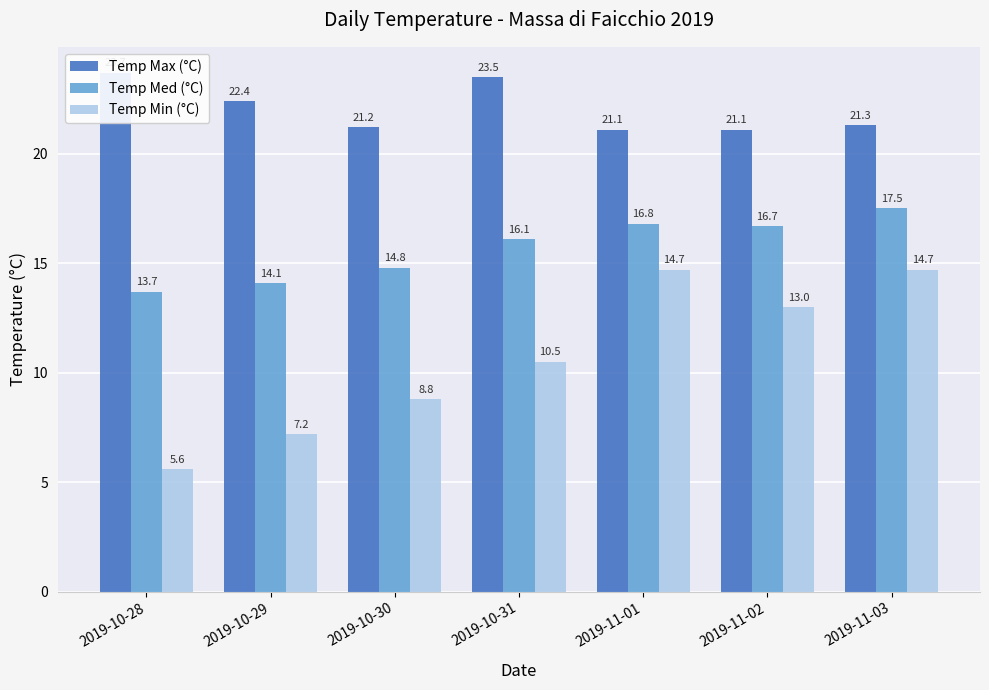

How many distinct data groups are displayed?

3